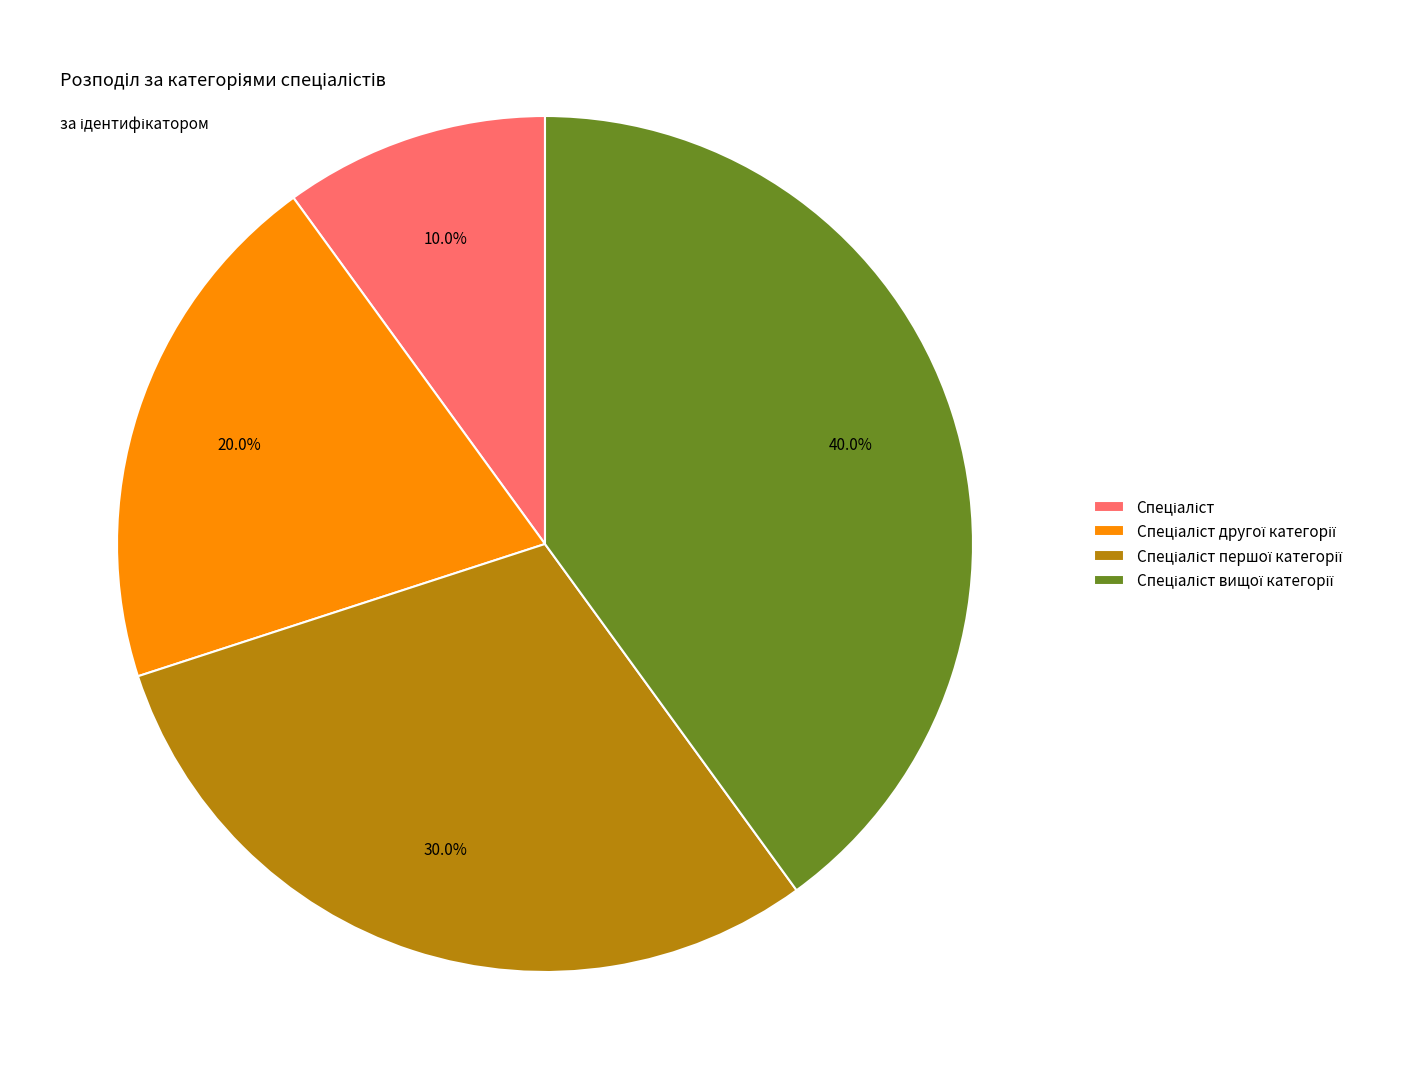

How many segments does this pie chart have?

4